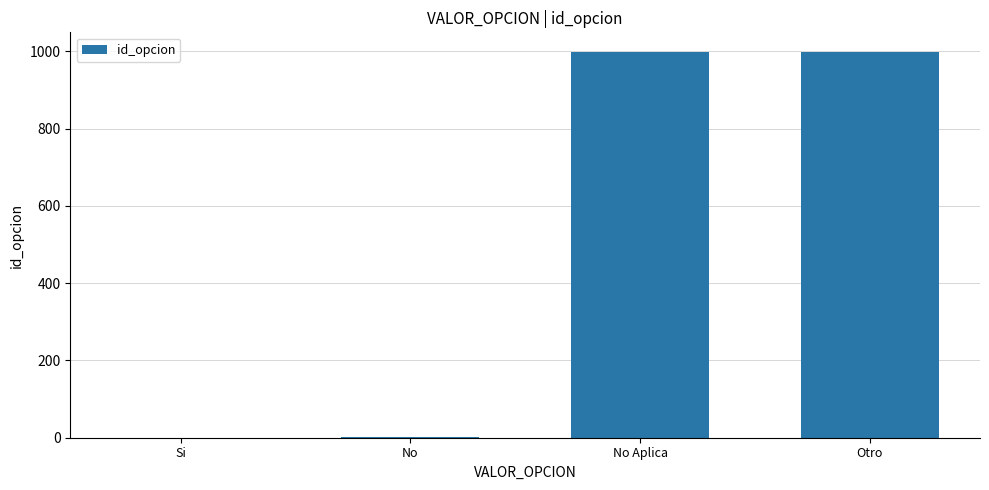

What is the sum of all values?

1998